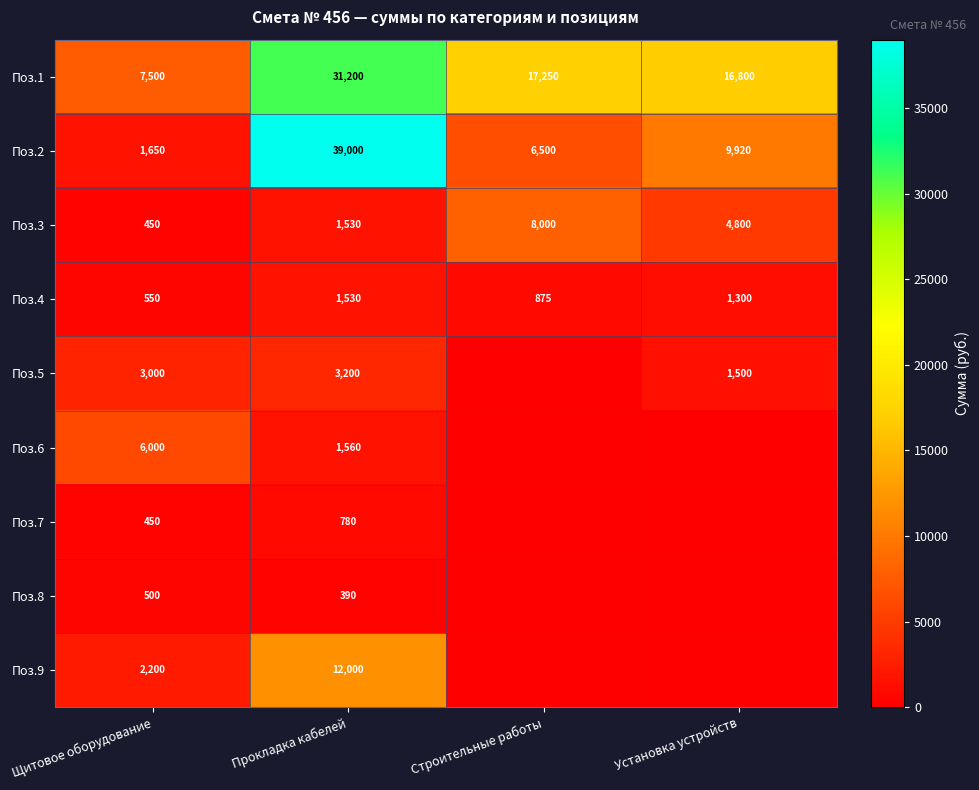

At which category does the chart reach its peak across all series?

Прокладка кабелей